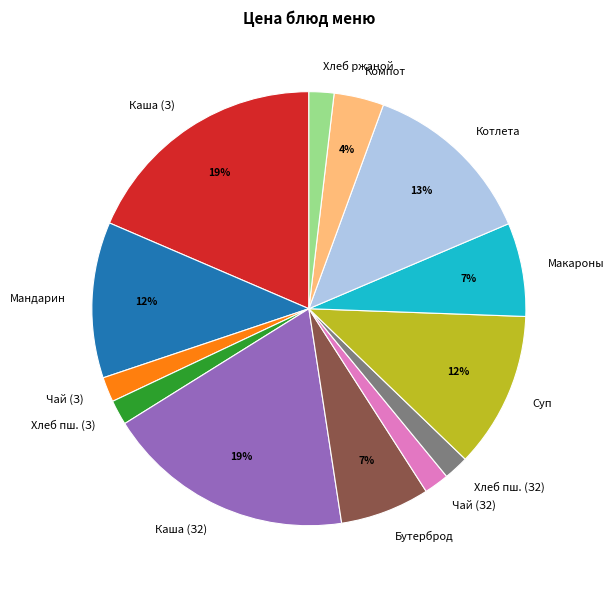

To the nearest percent, what portion does Мандарин represent?

12%